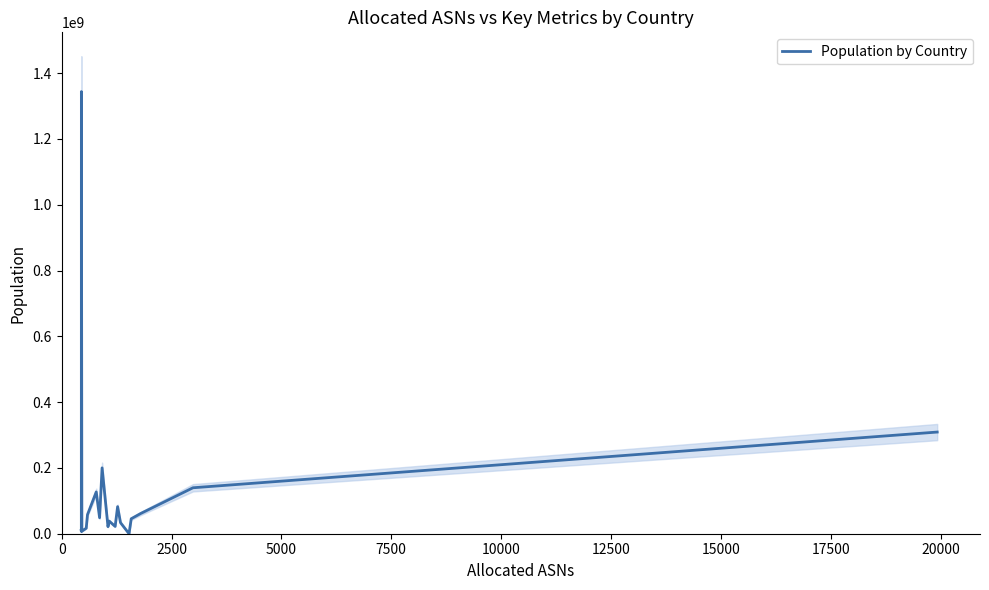

What is the highest value of the Population by Country series?

1343817055